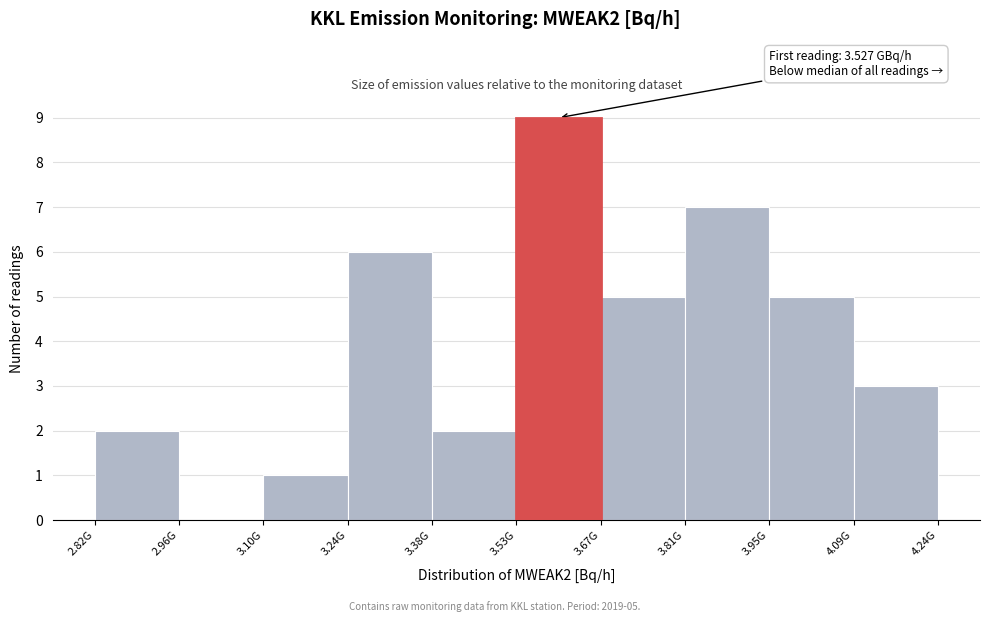

Reading left to right, list all the values displayed in this chart.

2.82G=2	2.96G=0	3.10G=1	3.24G=6	3.38G=2	3.53G=9	3.67G=5	3.81G=7	3.95G=5	4.09G=3